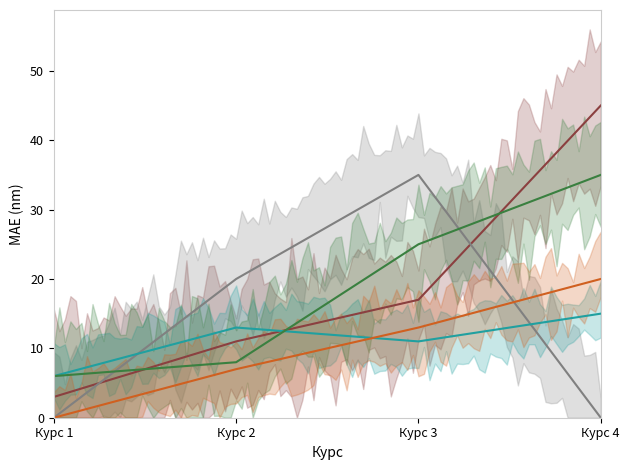

At Курс 2, list the series in order from largest to smallest.

Математическое обеспечение, Химия, Прикладная математика, Строительство, Прикладная информатика